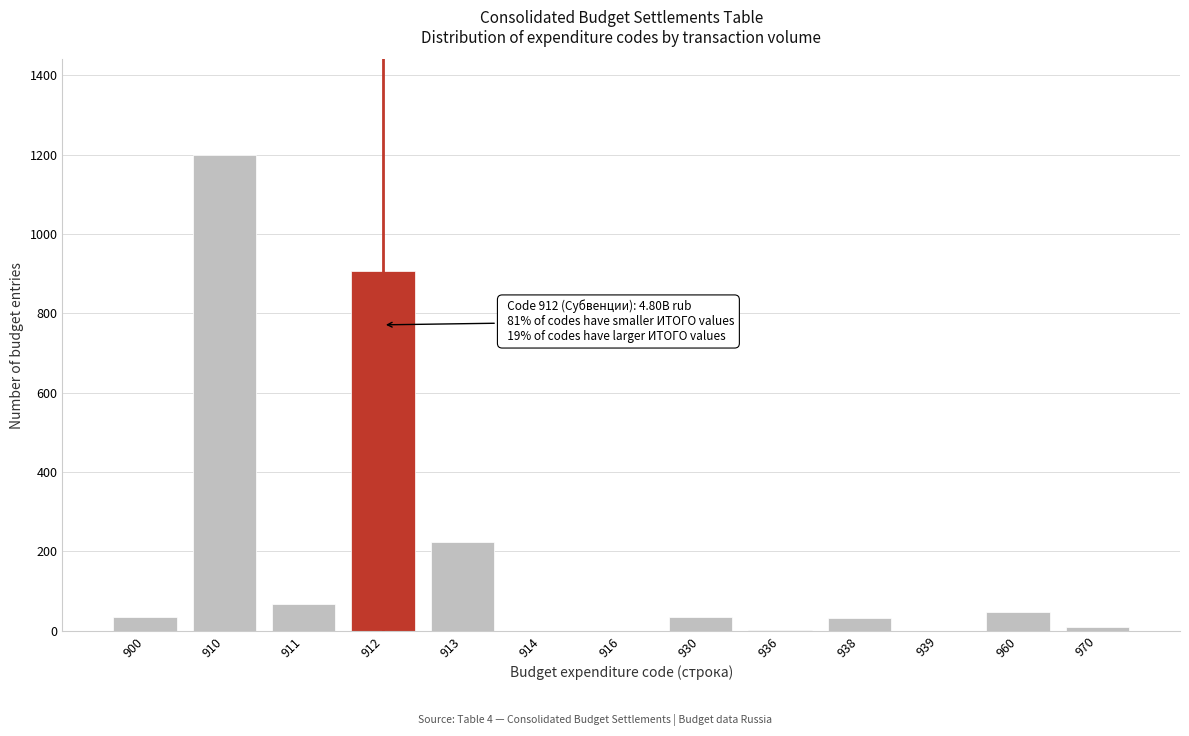

The chart shows a value of 34 at 930. True or false?

True